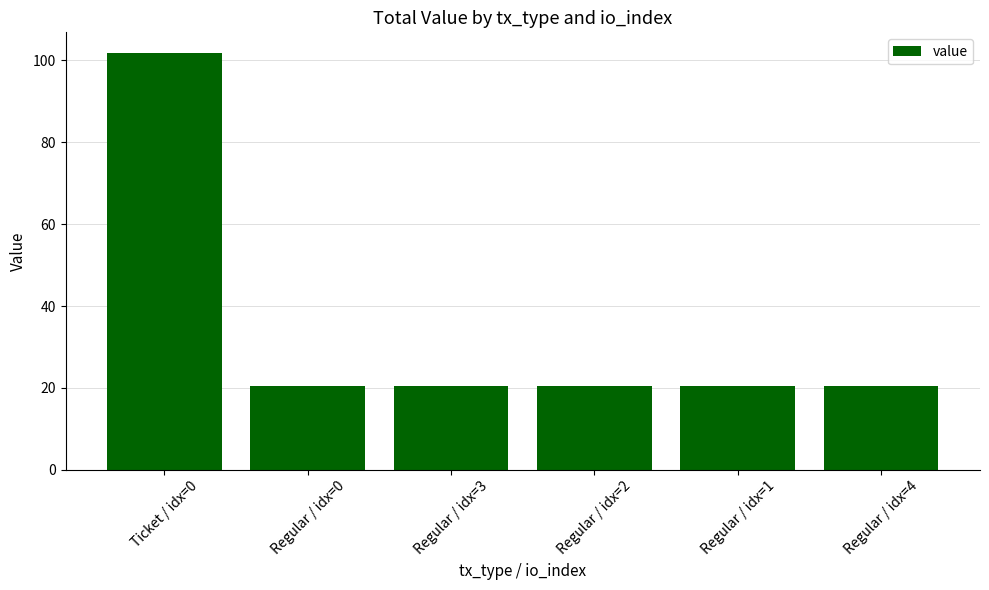

What is the label of the 6th bar from the right?

Ticket / idx=0